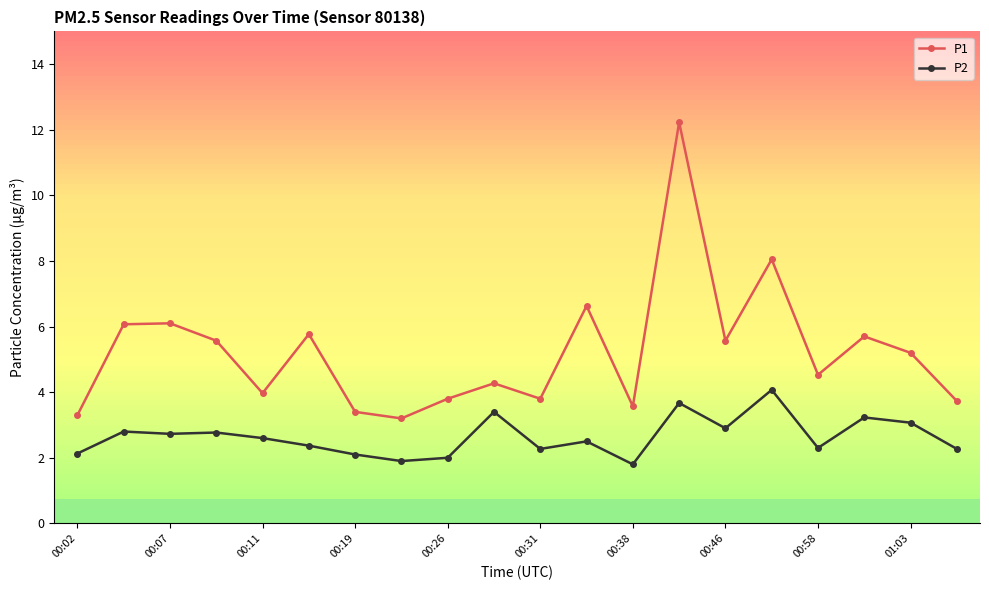

List the series in order of their peak value, lowest first.

P2, P1